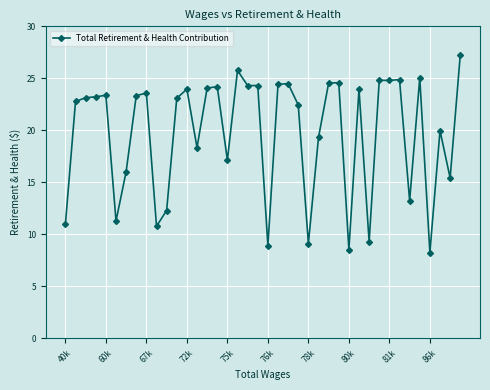

Which label corresponds to the smallest value in the chart?

86k